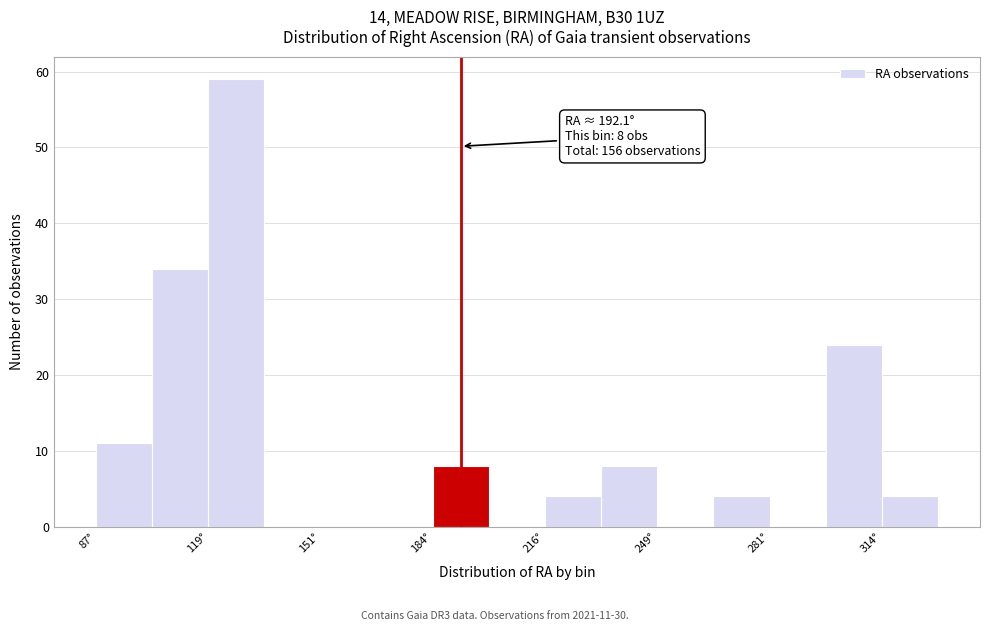

Around what value on the x-axis is the tallest bar? Give the approximate position of its centre, as read against the axis.

125